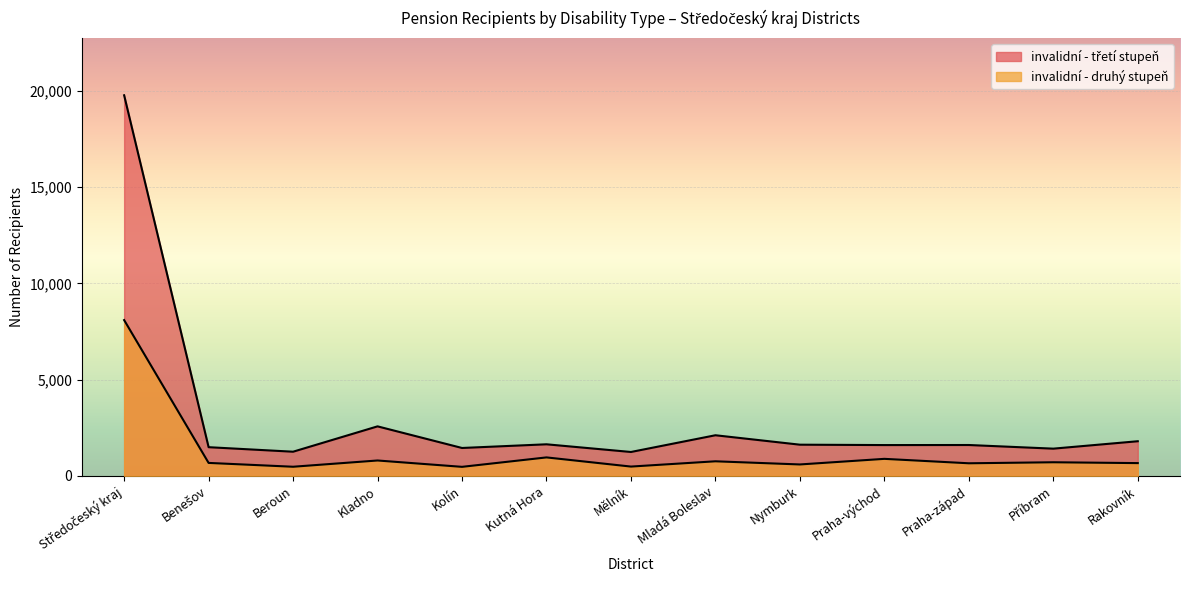

What is the difference between the highest and lowest values at Kolín?

980